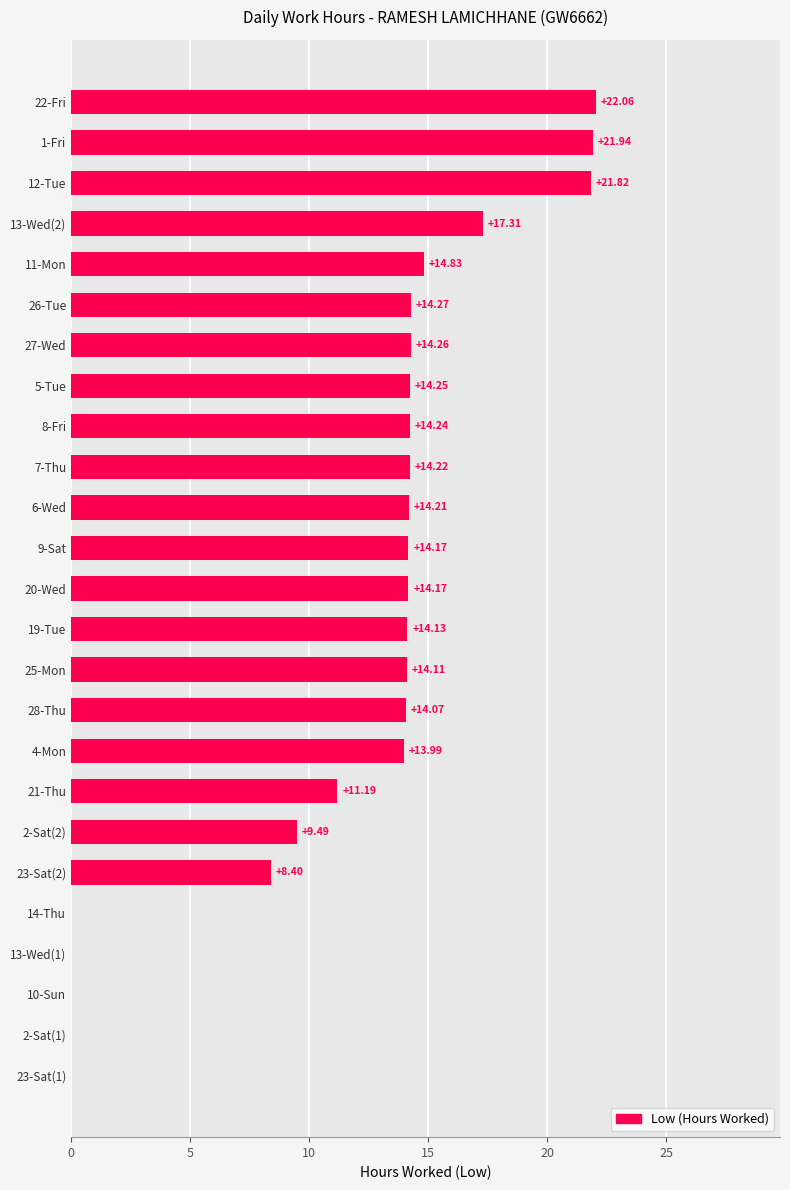

What is the change in value from 23-Sat(1) to 19-Tue?

+14.1